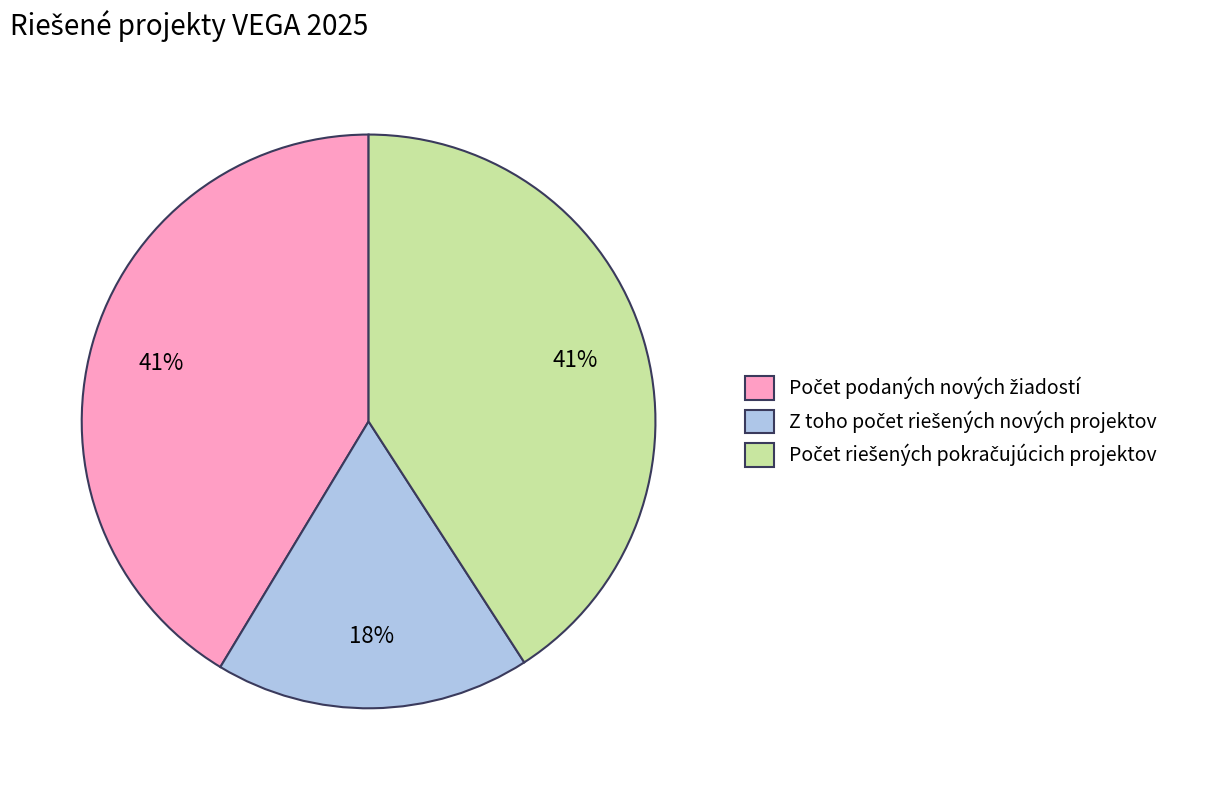

Count the number of slices in the pie.

3